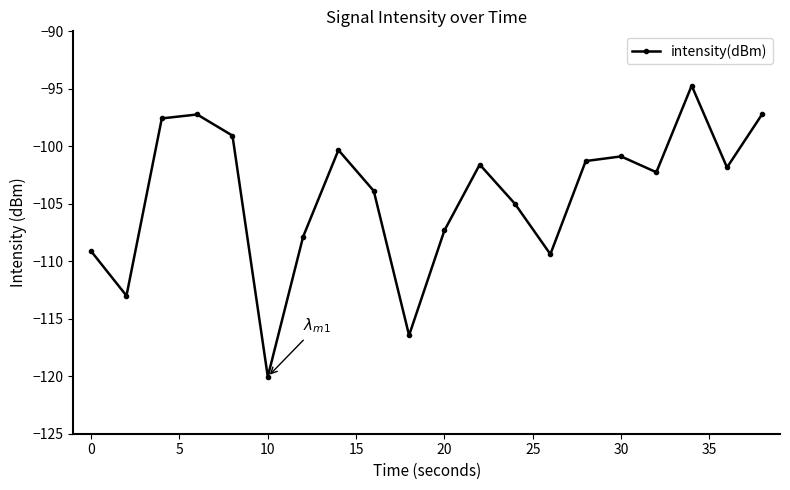

Is this an area chart (filled region under the line)?

No